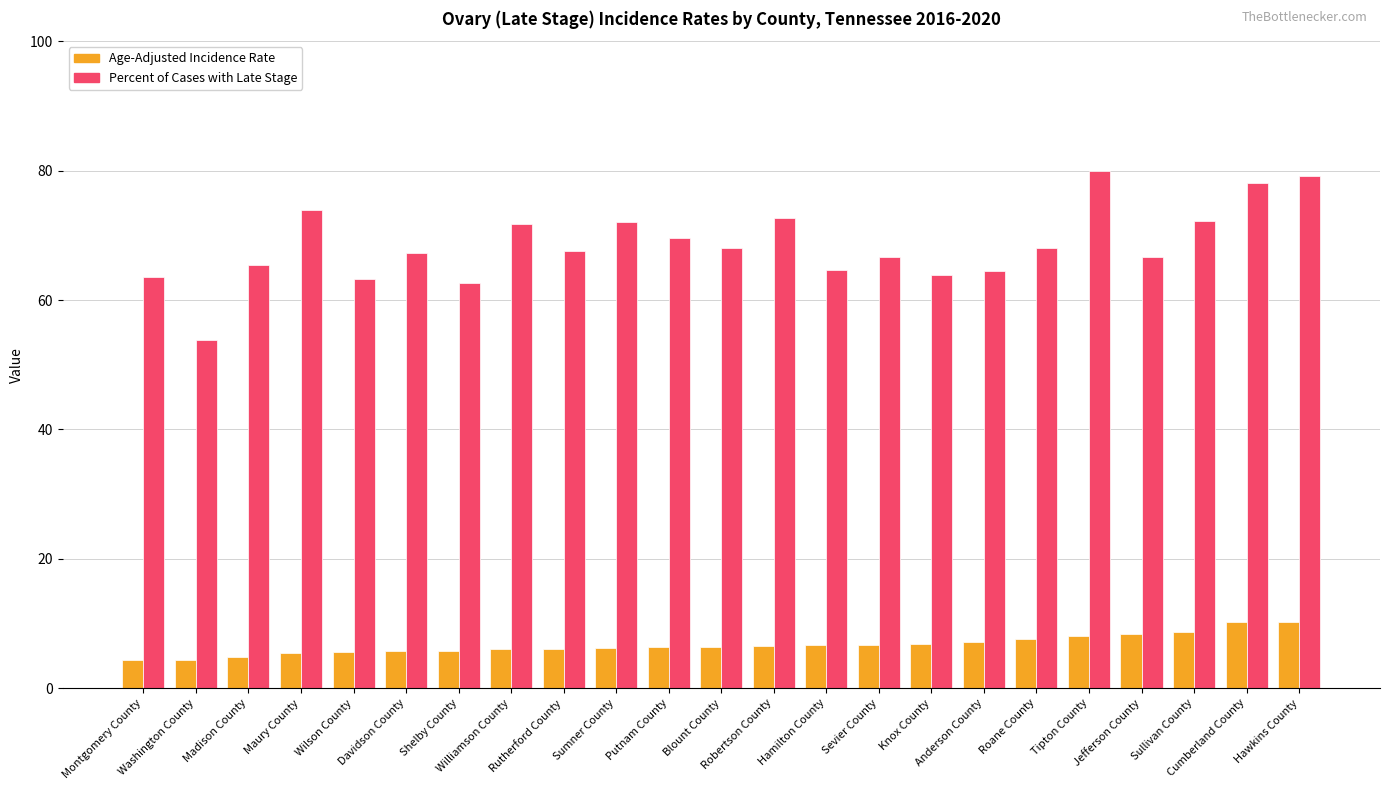

What position from the right is Roane County?

6